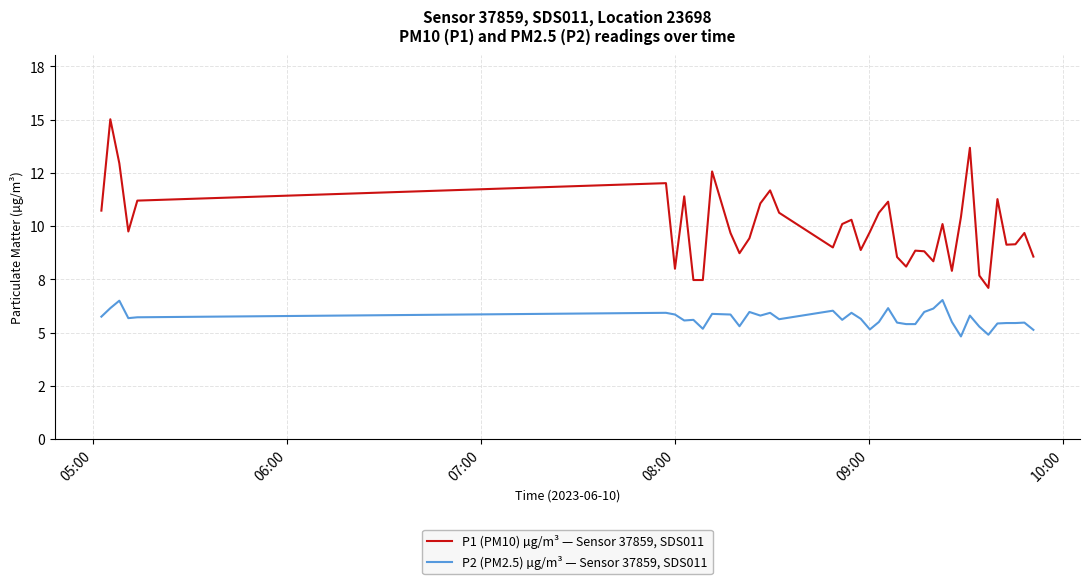

Is this an area chart (filled region under the line)?

No